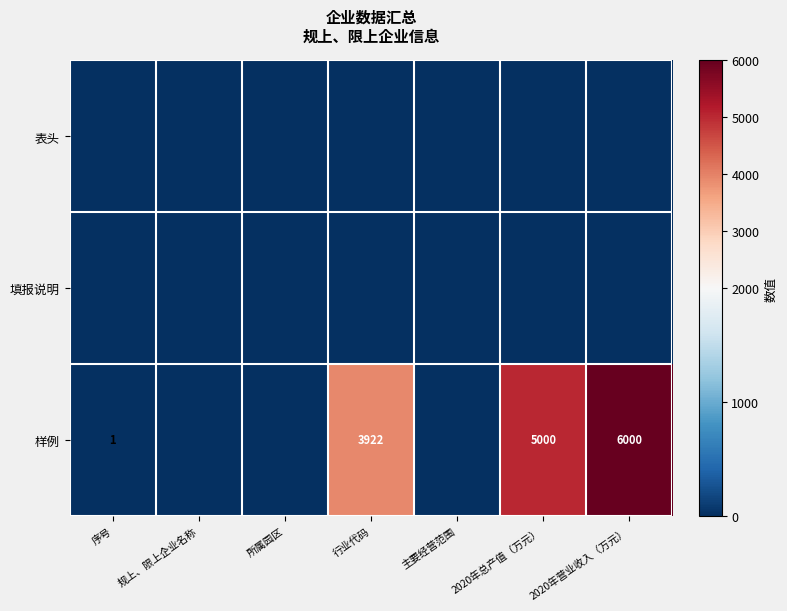

At how many categories does at least one series exceed 4005?

2